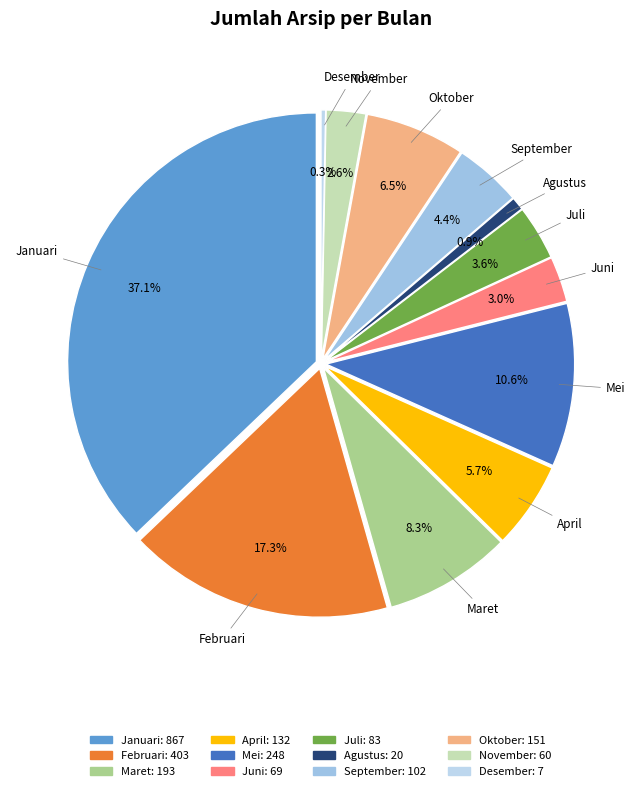

What is the ratio of the value at Februari to the value at Januari?

0.5